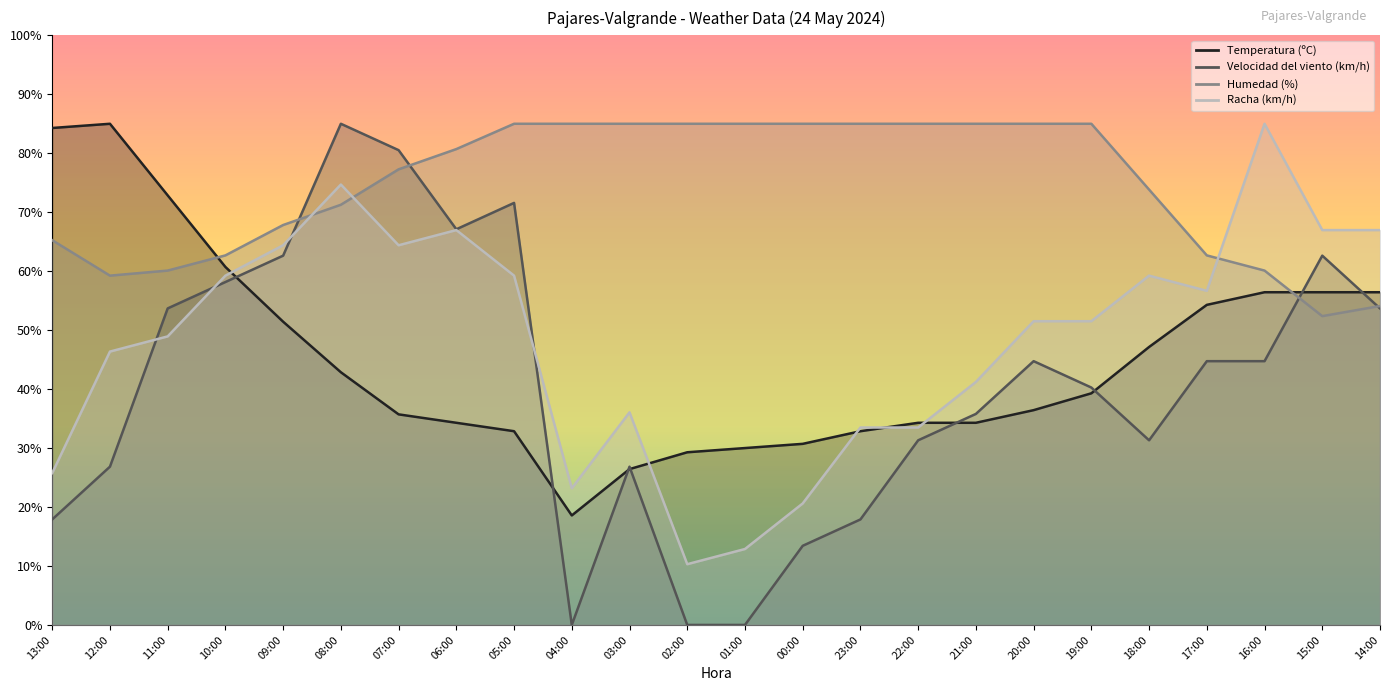

Is the value of Racha (km/h) at 20:00 greater than the value of Temperatura (ºC) at 10:00?

No